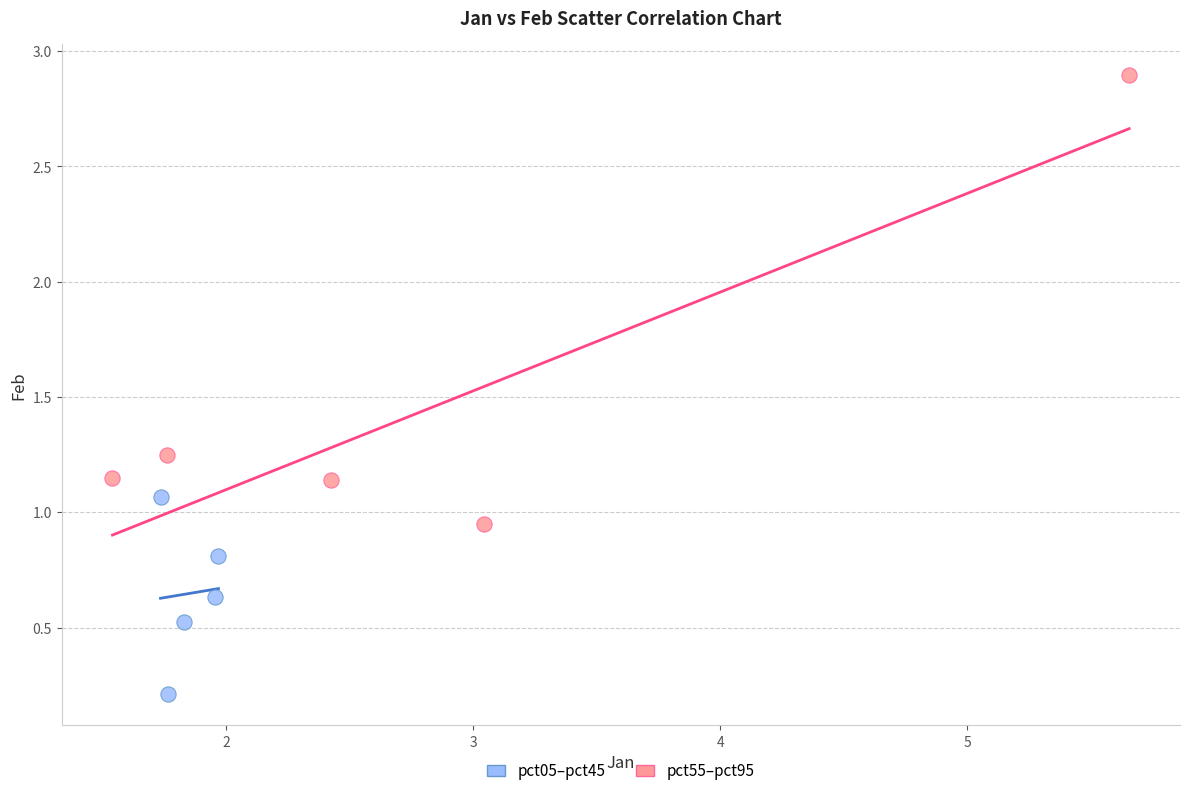

Which series has the widest spread of Y values?

pct05–pct45